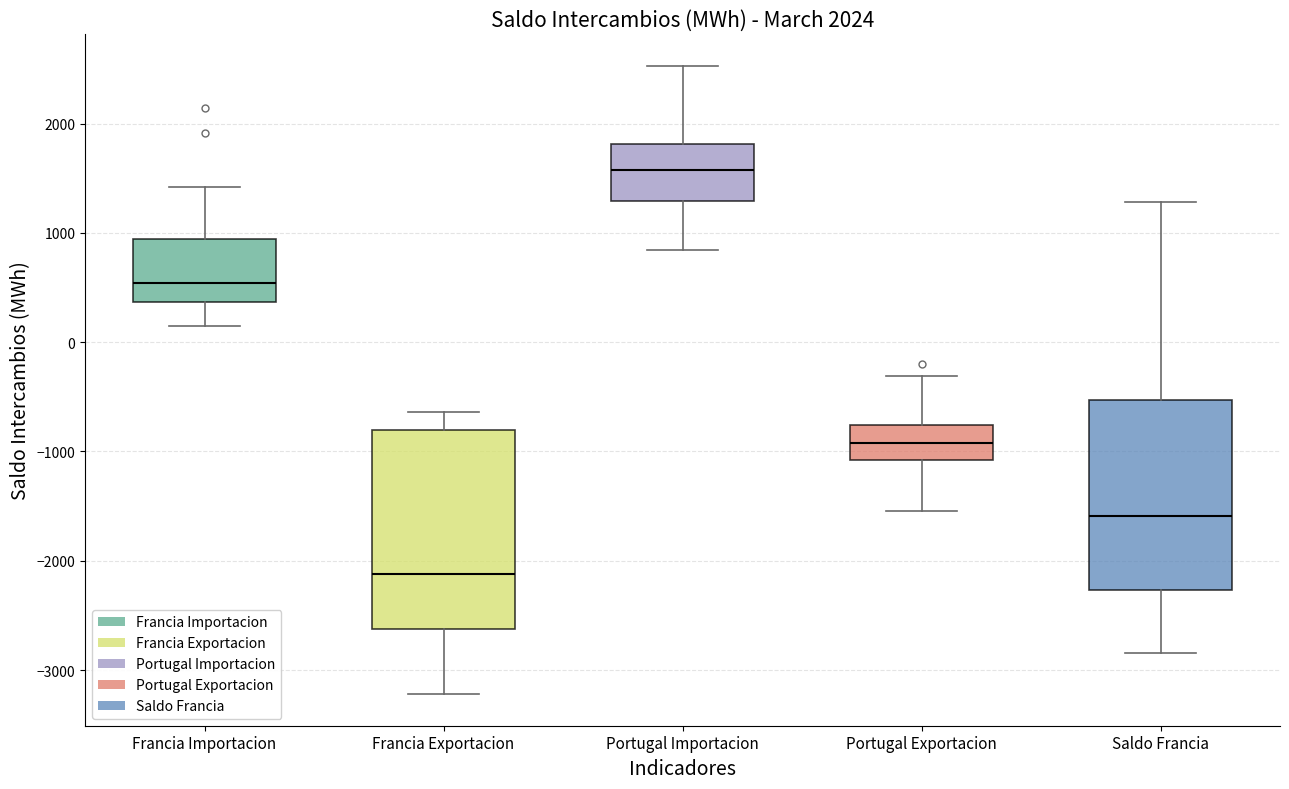

Where does the median line of the box for Portugal Importacion sit on the y-axis? The values are not printed on the chart, so give them approximately, as read against the axis.

1600